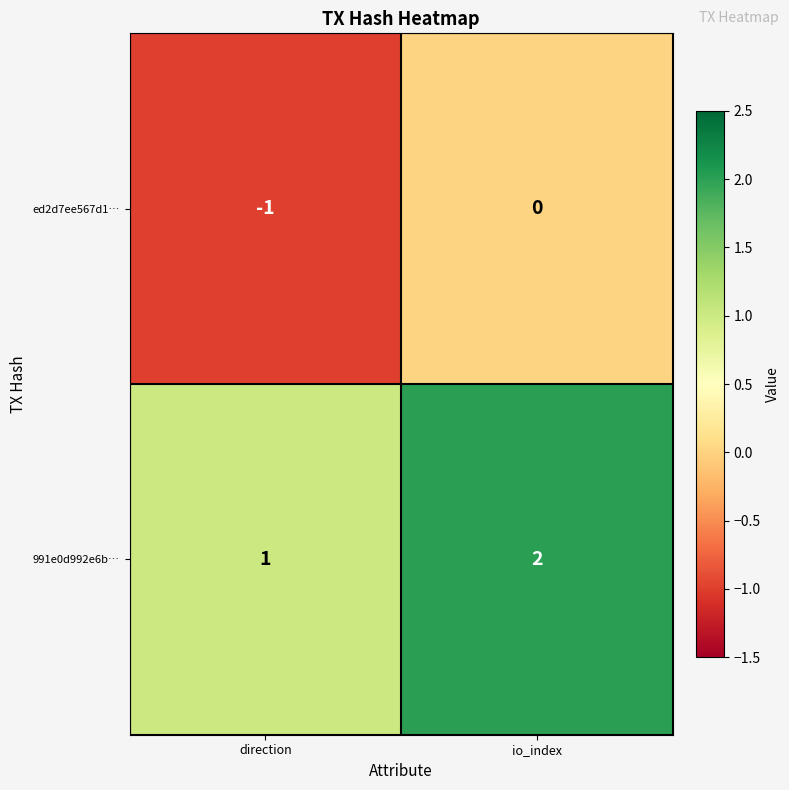

What is the minimum value shown in the chart?

-1